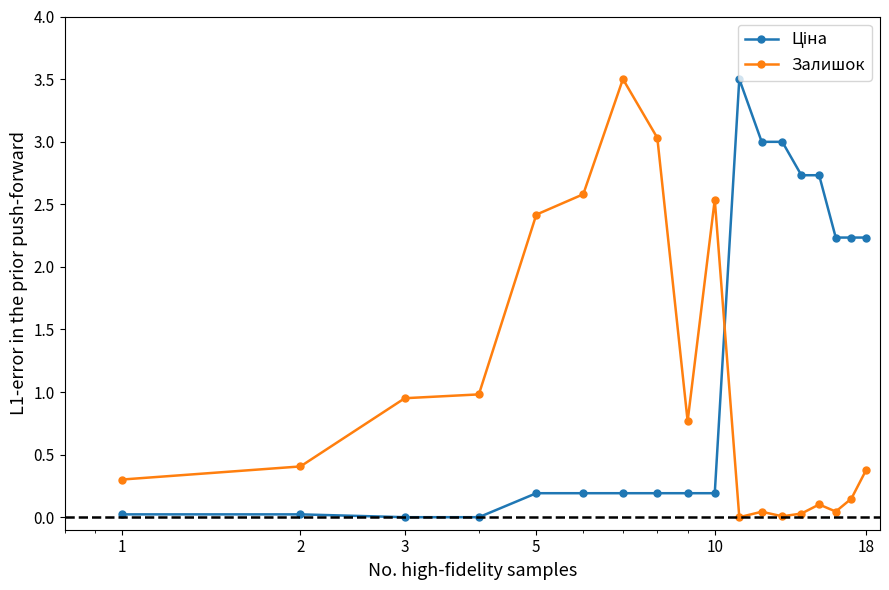

True or false: Залишок has more than 2 points higher than both neighbors.

True